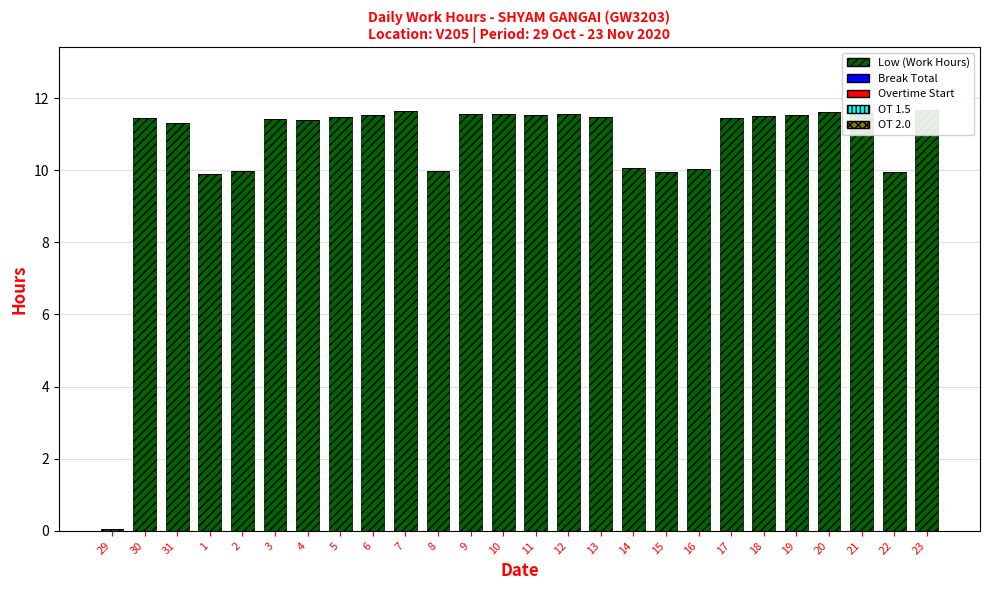

Which series has the largest total across all categories?

Low (Work Hours)